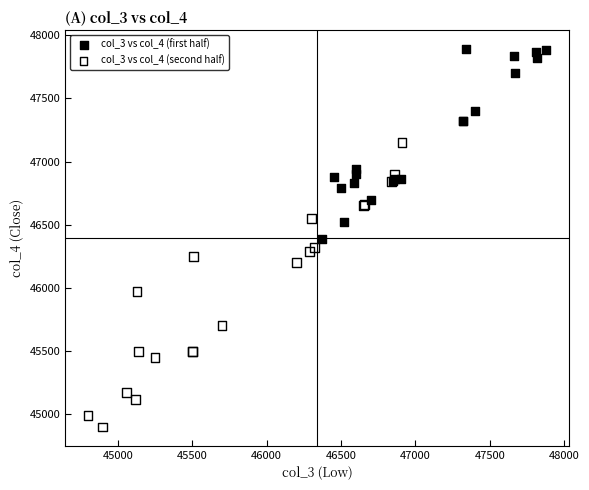

Which series has the widest spread of Y values?

col_3 vs col_4 (second half)